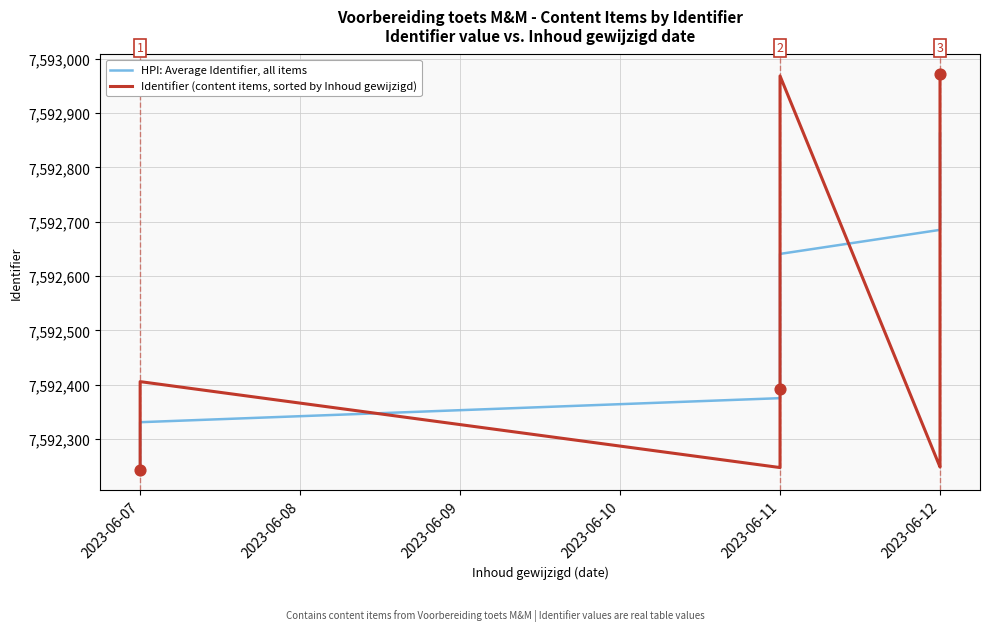

Which series reaches the maximum Y coordinate?

Identifier (content items, sorted by Inhoud gewijzigd)